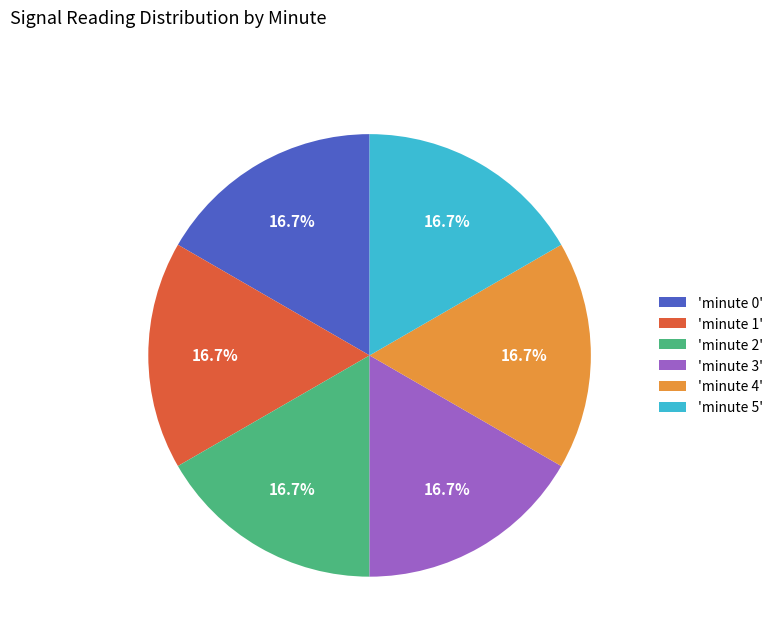

To the nearest percent, what is the average slice percentage?

17%